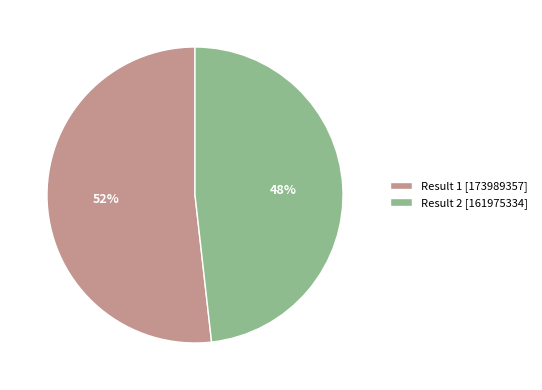

What is the largest slice in the pie chart?

Result 1 [173989357]